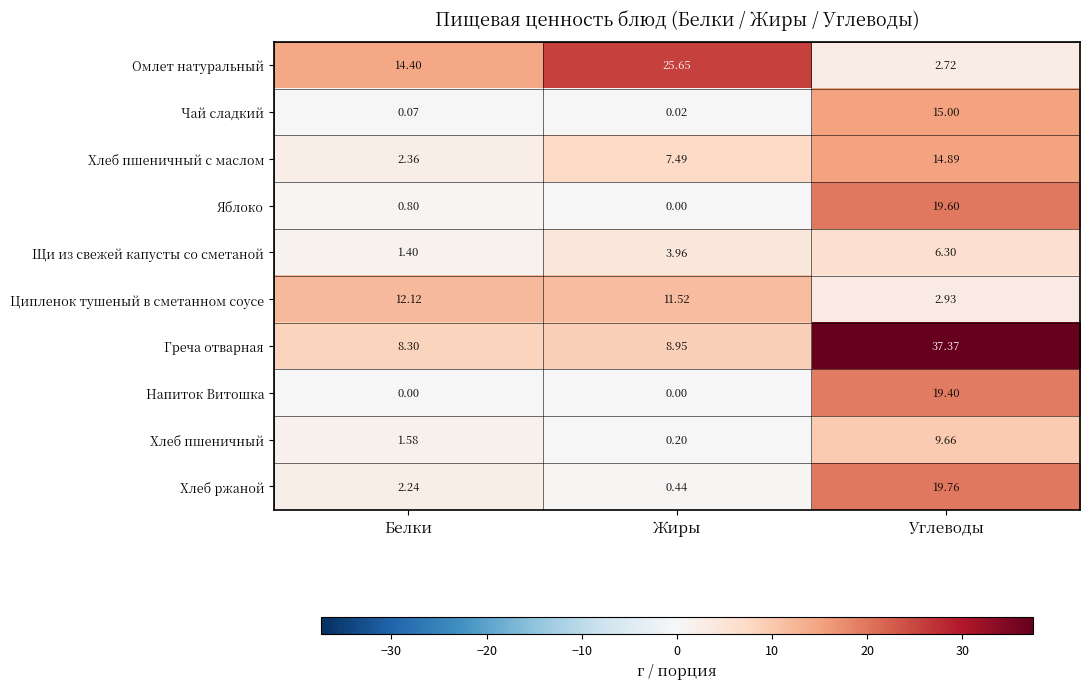

Which label corresponds to the largest value in the chart?

Углеводы